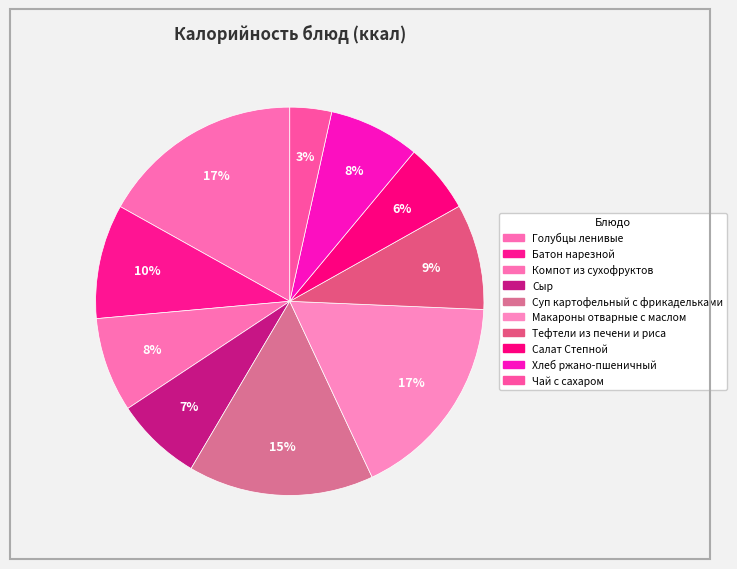

How many slices are in this pie chart?

10